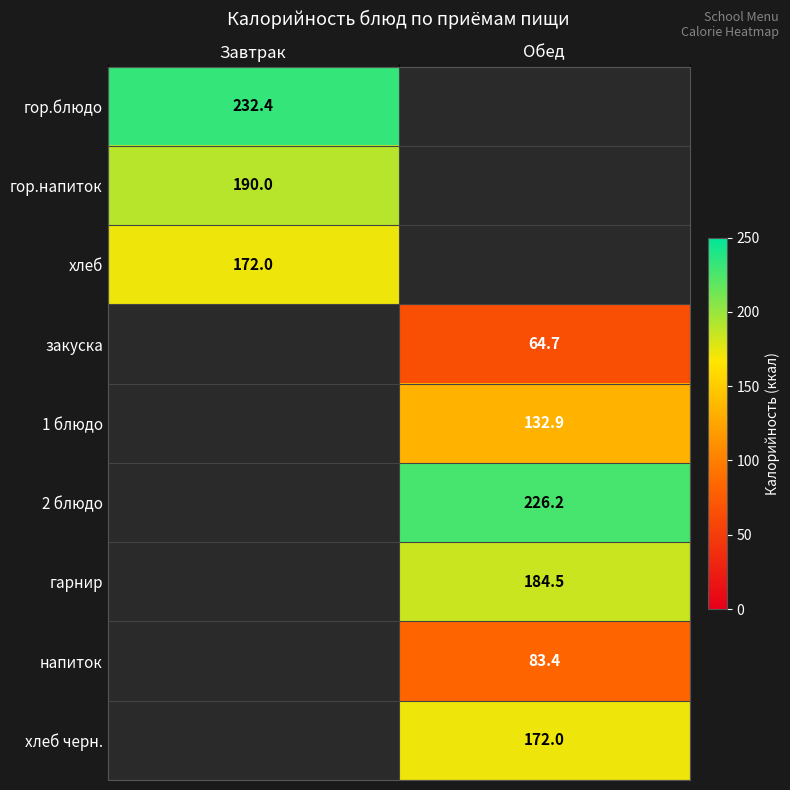

At which label is гор.напиток closest to 190?

Завтрак